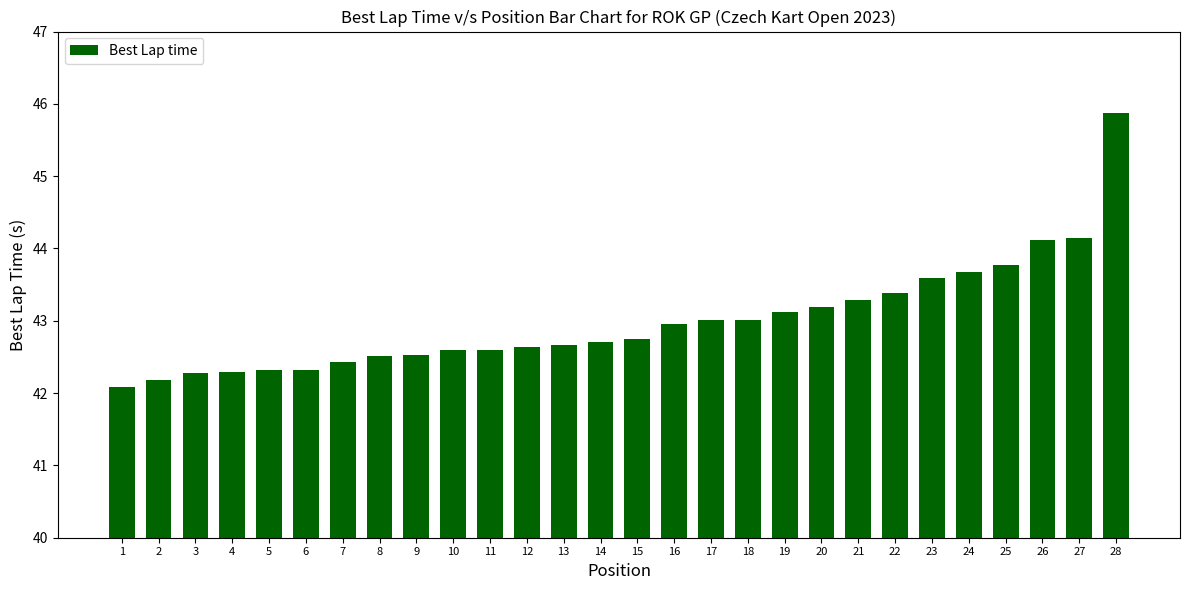

The value at 27 is 44.1. True or false?

True